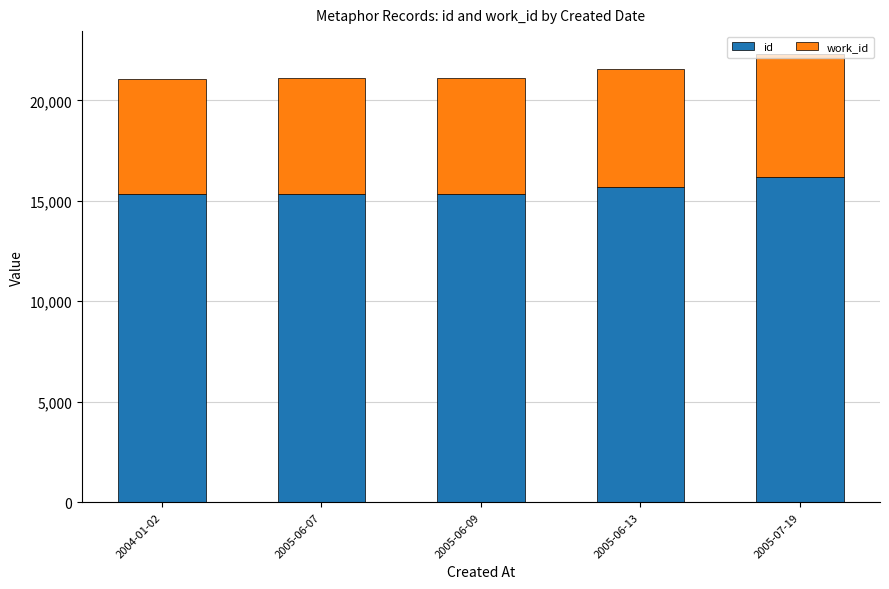

What is the difference between the id values at 2005-06-07 and 2005-07-19?

847